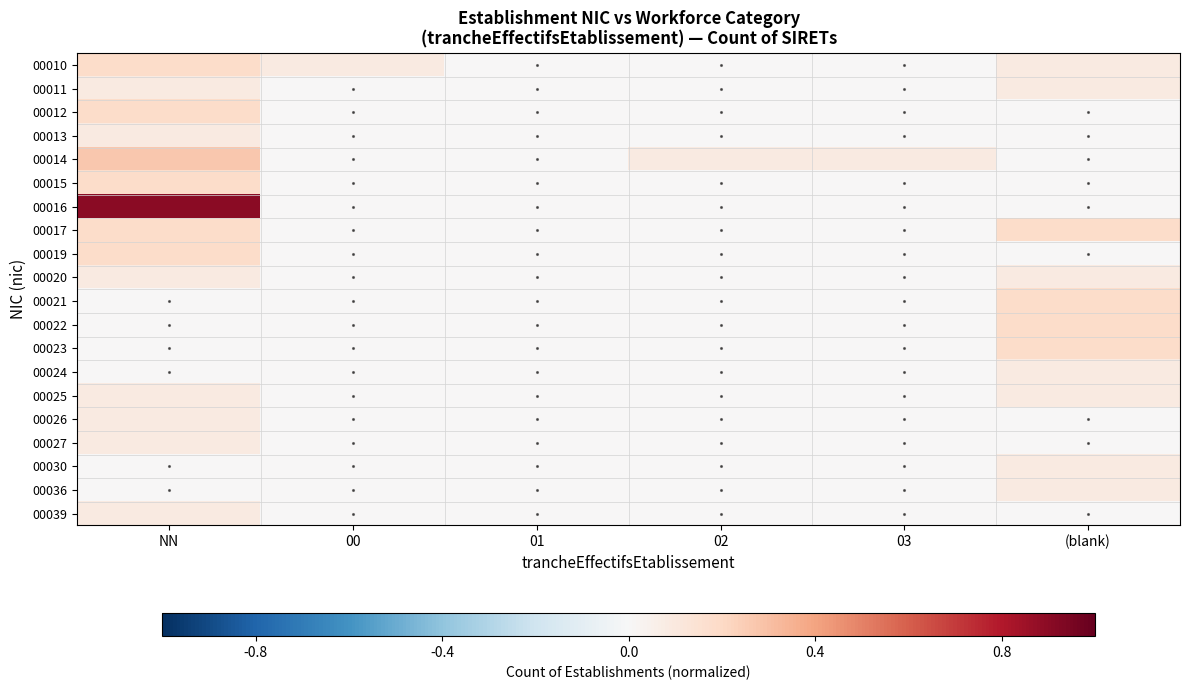

Reading right to left, what are all the values shown in this chart?

00010: (blank)=0.1	03=0.0	02=0.0	01=0.0	00=0.1	NN=0.2
00011: (blank)=0.1	03=0.0	02=0.0	01=0.0	00=0.0	NN=0.1
00012: (blank)=0.0	03=0.0	02=0.0	01=0.0	00=0.0	NN=0.2
00013: (blank)=0.0	03=0.0	02=0.0	01=0.0	00=0.0	NN=0.1
00014: (blank)=0.0	03=0.1	02=0.1	01=0.0	00=0.0	NN=0.3
00015: (blank)=0.0	03=0.0	02=0.0	01=0.0	00=0.0	NN=0.2
00016: (blank)=0.0	03=0.0	02=0.0	01=0.0	00=0.0	NN=0.9
00017: (blank)=0.2	03=0.0	02=0.0	01=0.0	00=0.0	NN=0.2
00019: (blank)=0.0	03=0.0	02=0.0	01=0.0	00=0.0	NN=0.2
00020: (blank)=0.1	03=0.0	02=0.0	01=0.0	00=0.0	NN=0.1
00021: (blank)=0.2	03=0.0	02=0.0	01=0.0	00=0.0	NN=0.0
00022: (blank)=0.2	03=0.0	02=0.0	01=0.0	00=0.0	NN=0.0
00023: (blank)=0.2	03=0.0	02=0.0	01=0.0	00=0.0	NN=0.0
00024: (blank)=0.1	03=0.0	02=0.0	01=0.0	00=0.0	NN=0.0
00025: (blank)=0.1	03=0.0	02=0.0	01=0.0	00=0.0	NN=0.1
00026: (blank)=0.0	03=0.0	02=0.0	01=0.0	00=0.0	NN=0.1
00027: (blank)=0.0	03=0.0	02=0.0	01=0.0	00=0.0	NN=0.1
00030: (blank)=0.1	03=0.0	02=0.0	01=0.0	00=0.0	NN=0.0
00036: (blank)=0.1	03=0.0	02=0.0	01=0.0	00=0.0	NN=0.0
00039: (blank)=0.0	03=0.0	02=0.0	01=0.0	00=0.0	NN=0.1